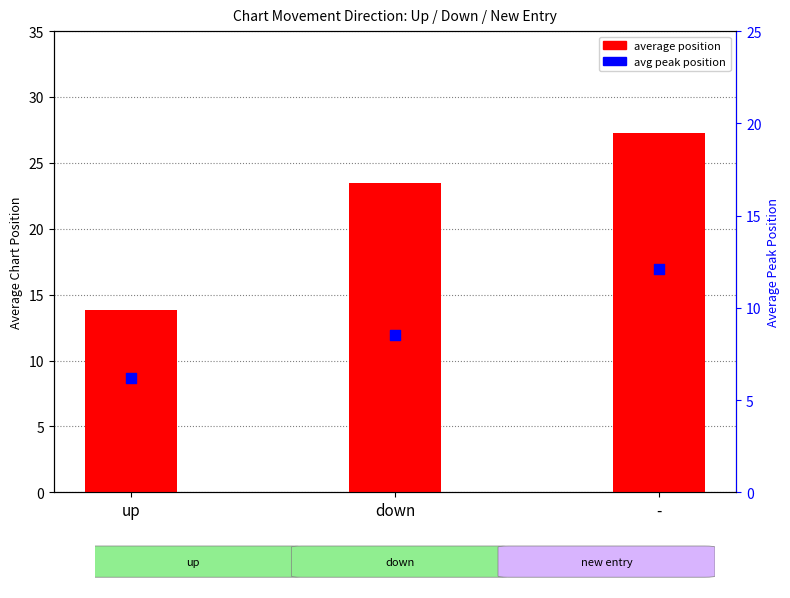

At how many categories does at least one series exceed 8?

3